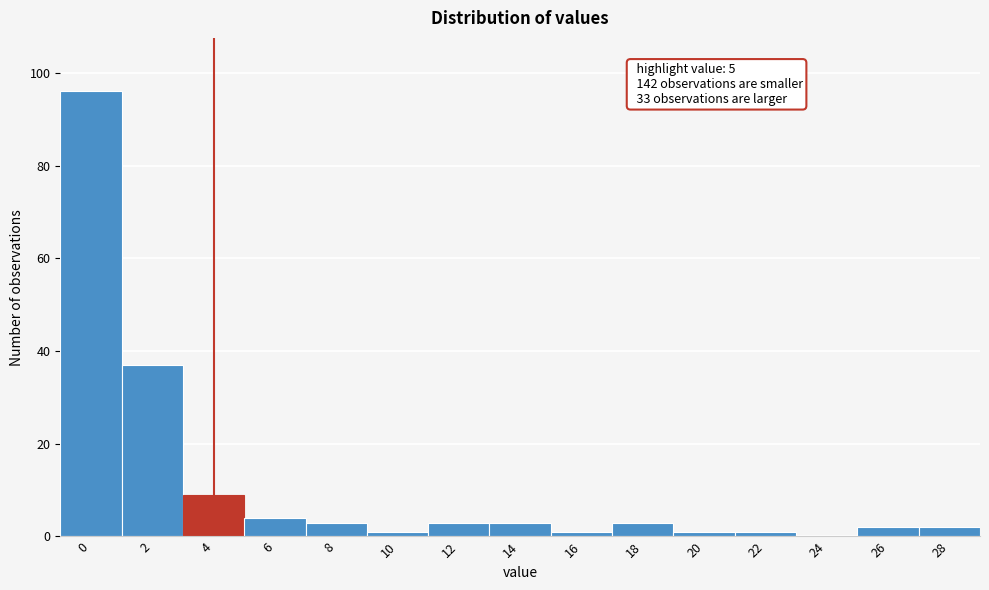

Reading right to left, what are all the values shown in this chart?

28=2	26=2	24=0	22=1	20=1	18=3	16=1	14=3	12=3	10=1	8=3	6=4	4=9	2=37	0=96